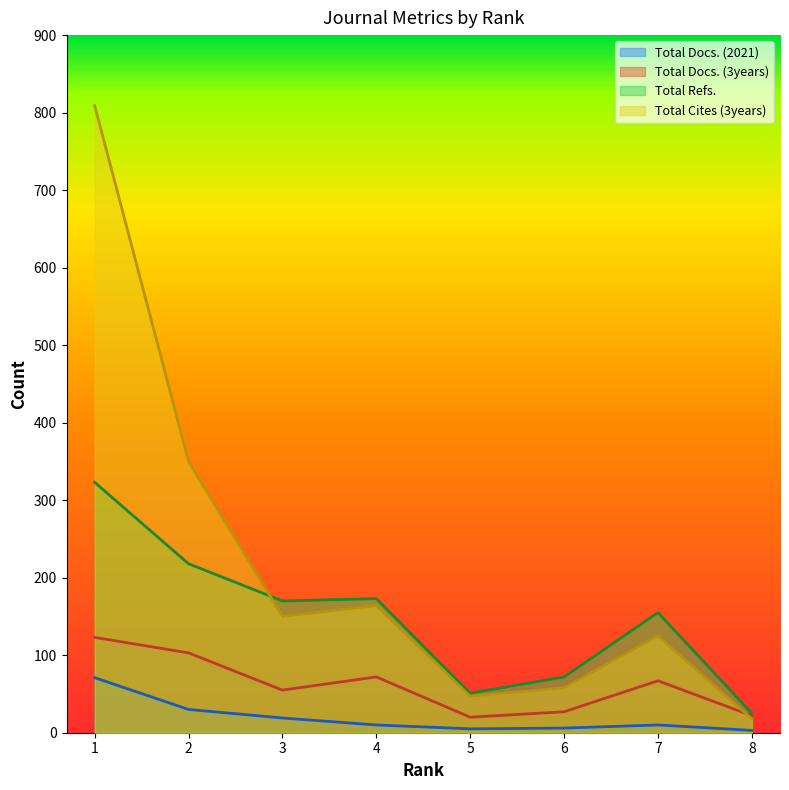

At 5, list the series in order from smallest to largest.

Total Docs. (2021), Total Docs. (3years), Total Cites (3years), Total Refs.